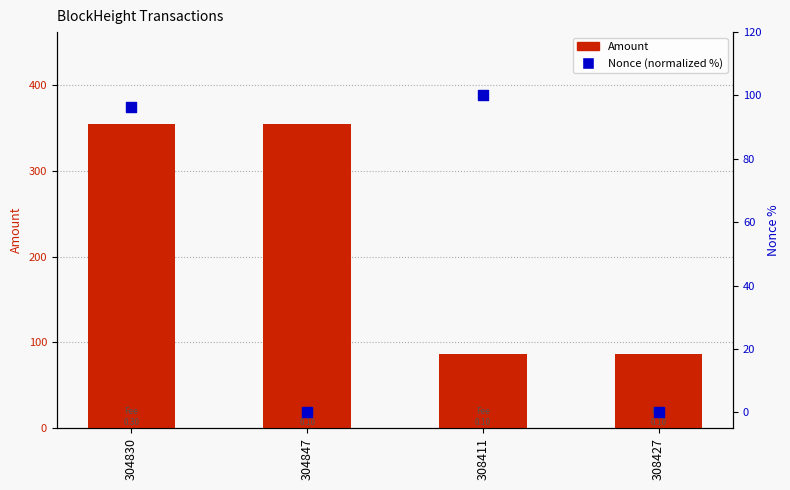

What are all the series names shown in the legend?

Amount, Nonce (normalized %)